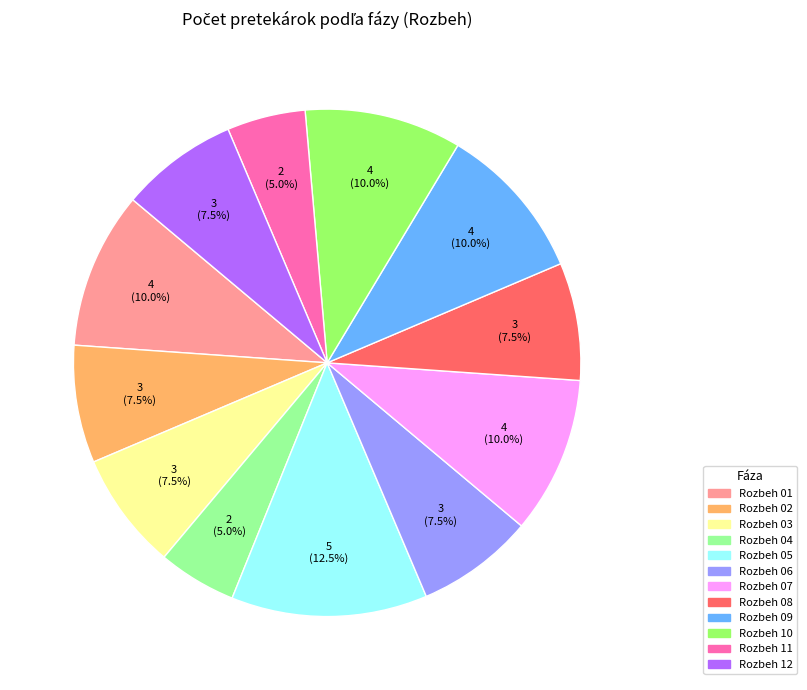

How many slices are in this pie chart?

12